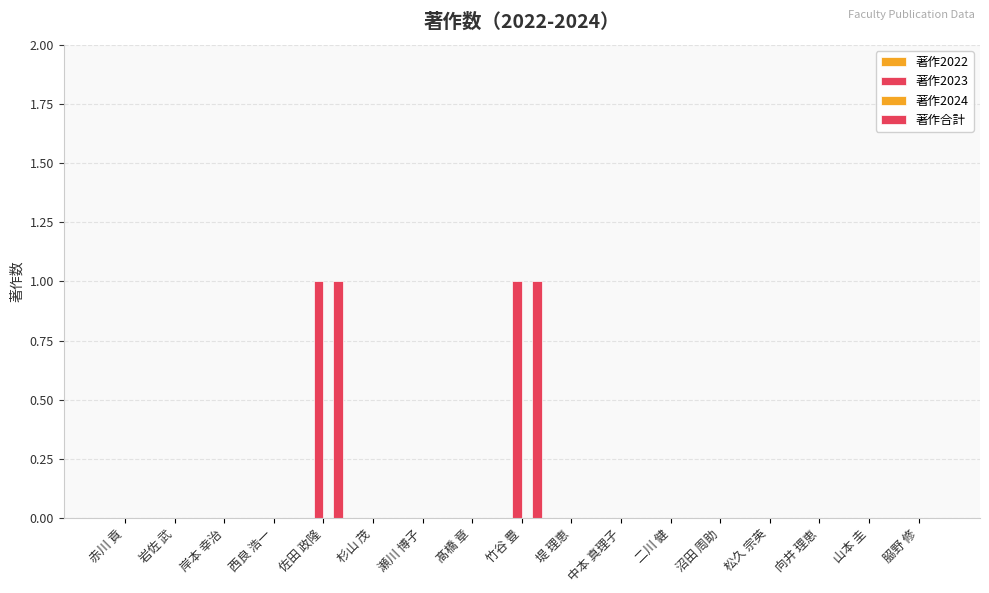

Are the bars horizontal?

No